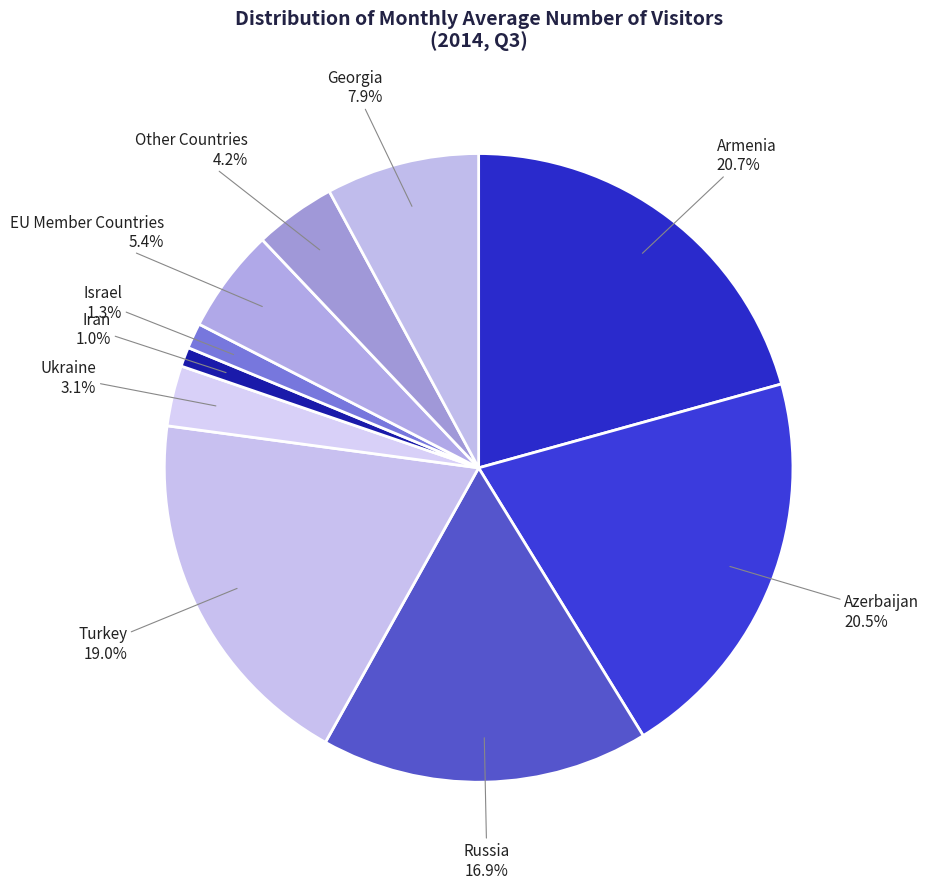

To the nearest percent, what is the combined percentage of Ukraine and EU Member Countries?

8%